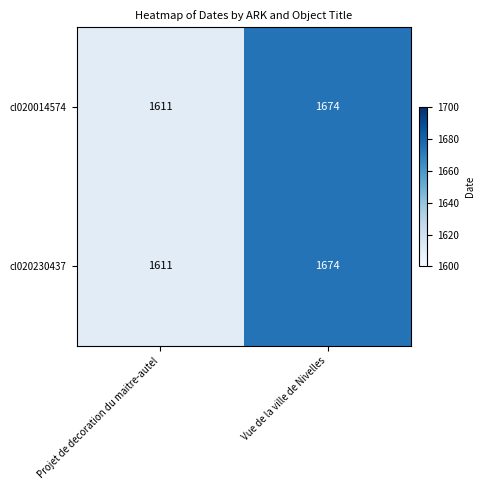

Which label corresponds to the smallest value in the chart?

Projet de decoration du maitre-autel